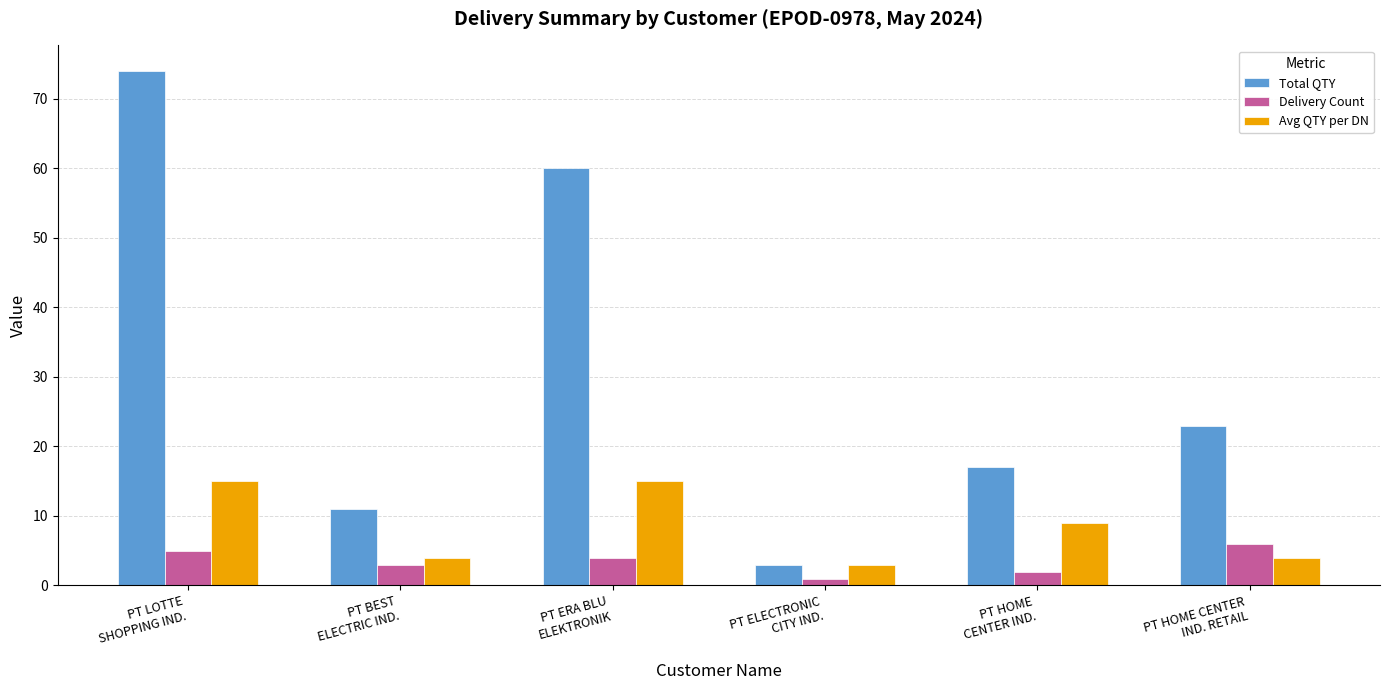

How many bars are there in each group?

3